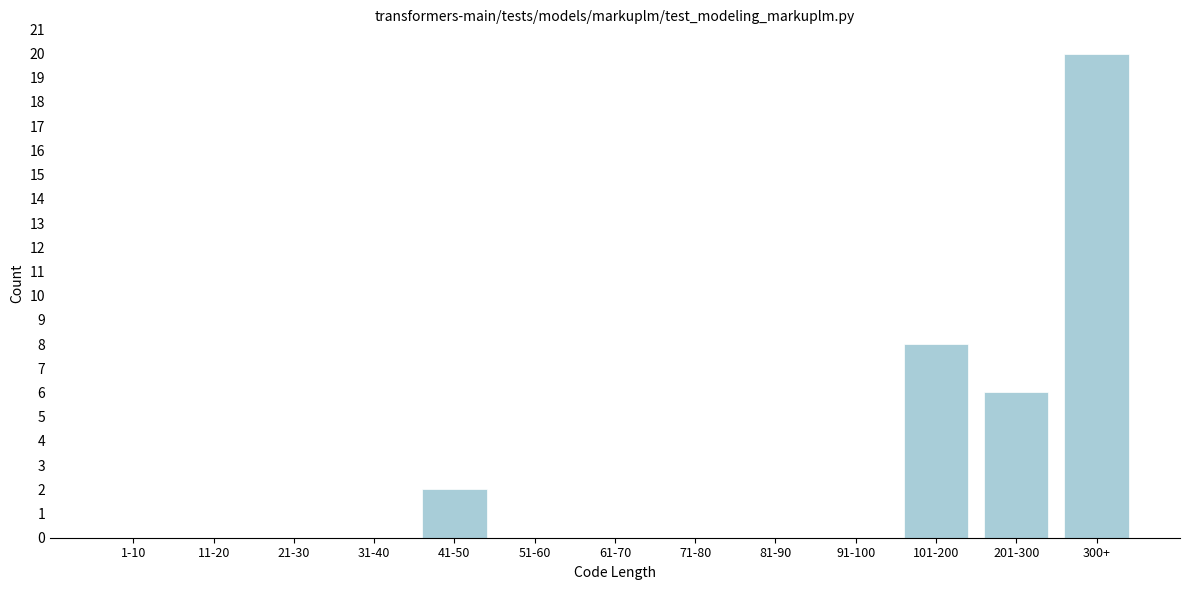

Reading right to left, transcribe all the data shown in this chart.

300+=20	201-300=6	101-200=8	91-100=0	81-90=0	71-80=0	61-70=0	51-60=0	41-50=2	31-40=0	21-30=0	11-20=0	1-10=0